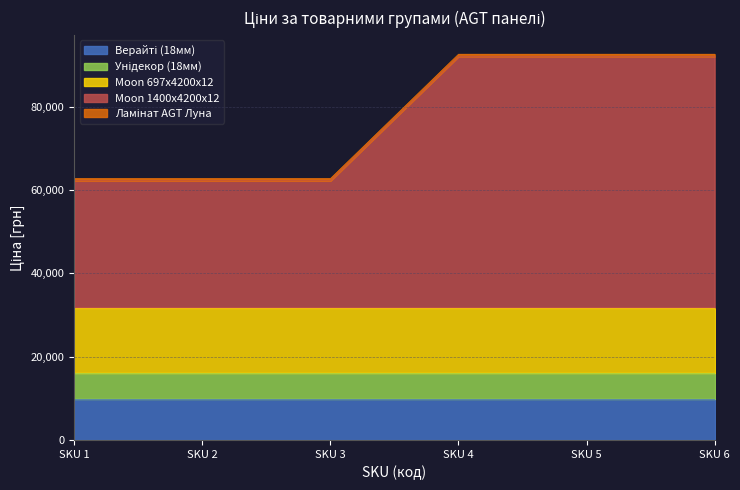

Between 284162248 and 284162246, which is larger?

284162248